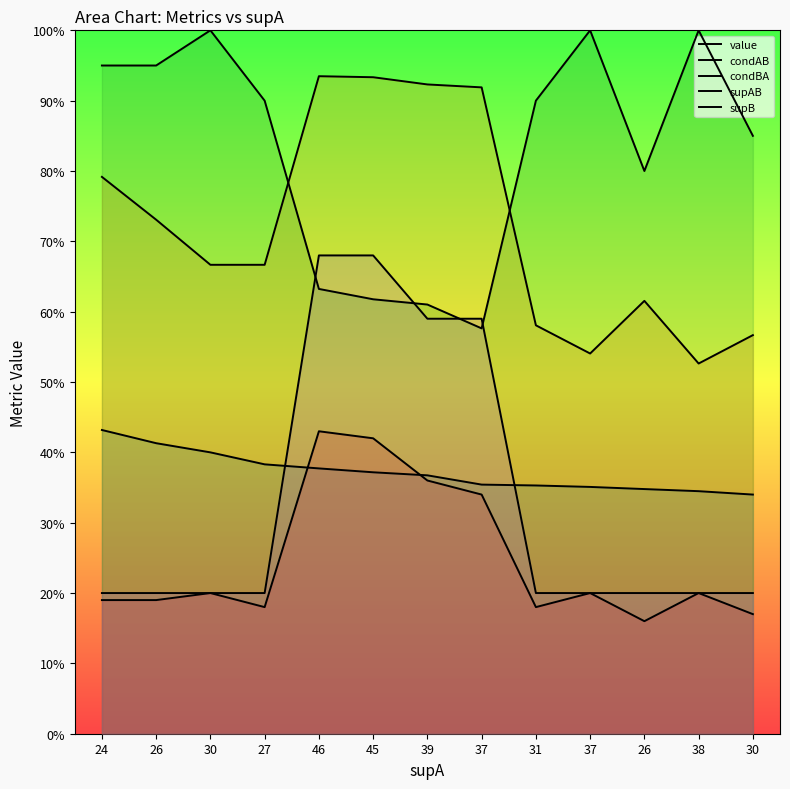

What is the maximum value for condAB?

0.9